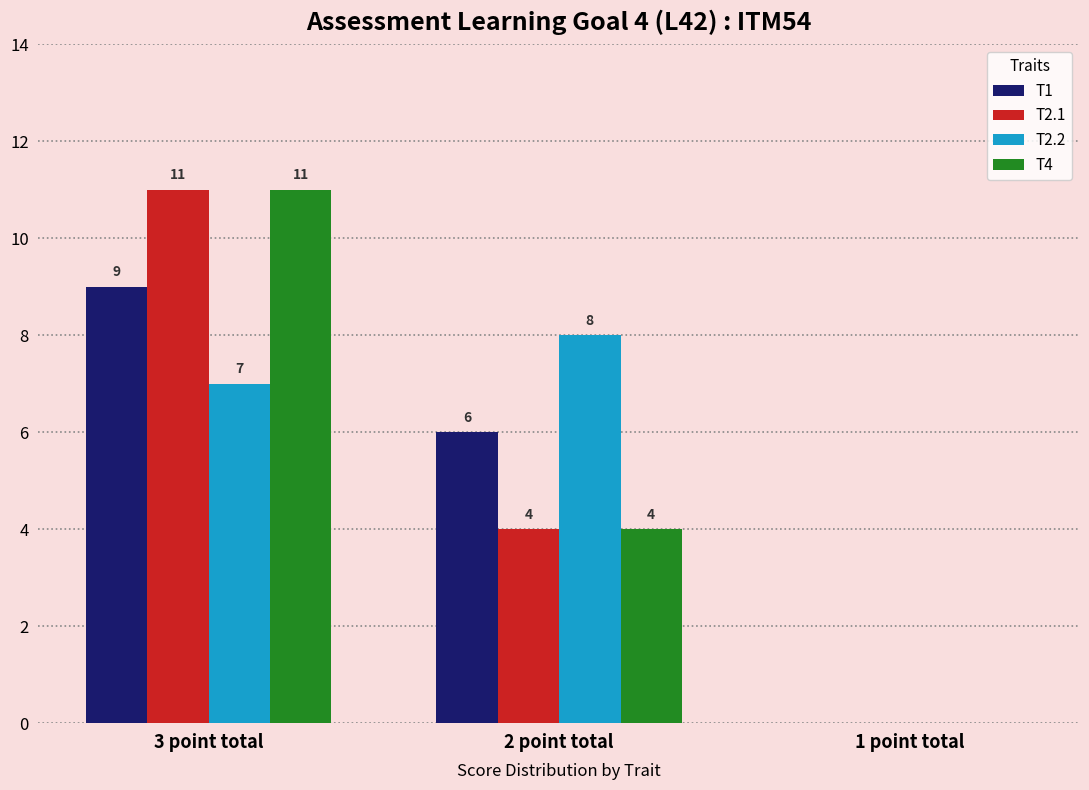

How many distinct data groups are displayed?

4